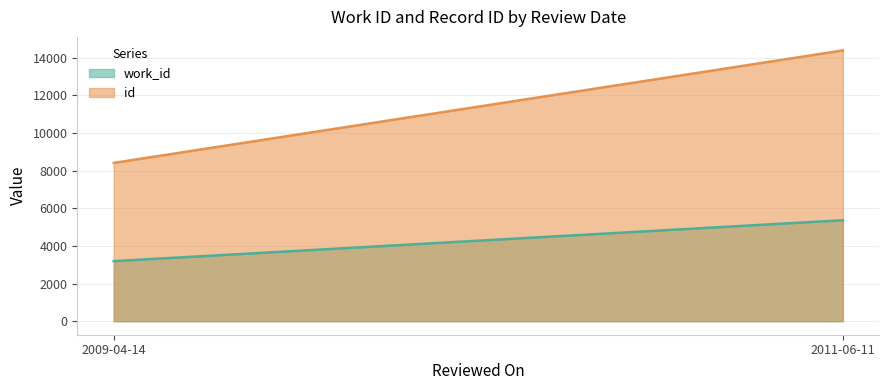

What are all the series names shown in the legend?

work_id, id